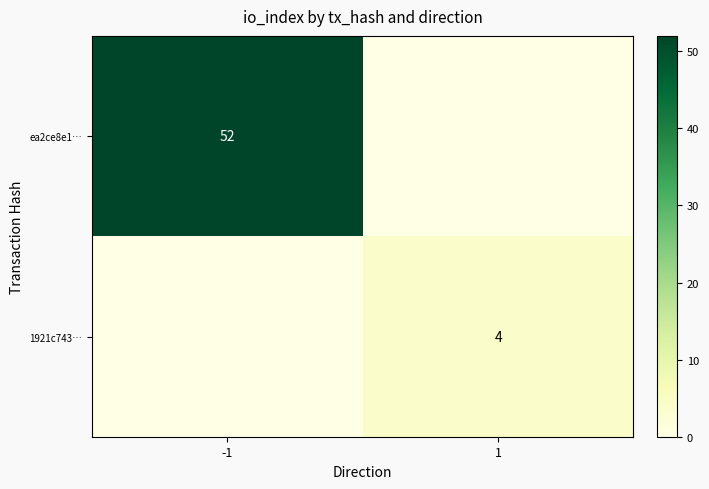

Is the value of ea2ce8e1… at -1 greater than the value of 1921c743… at -1?

Yes